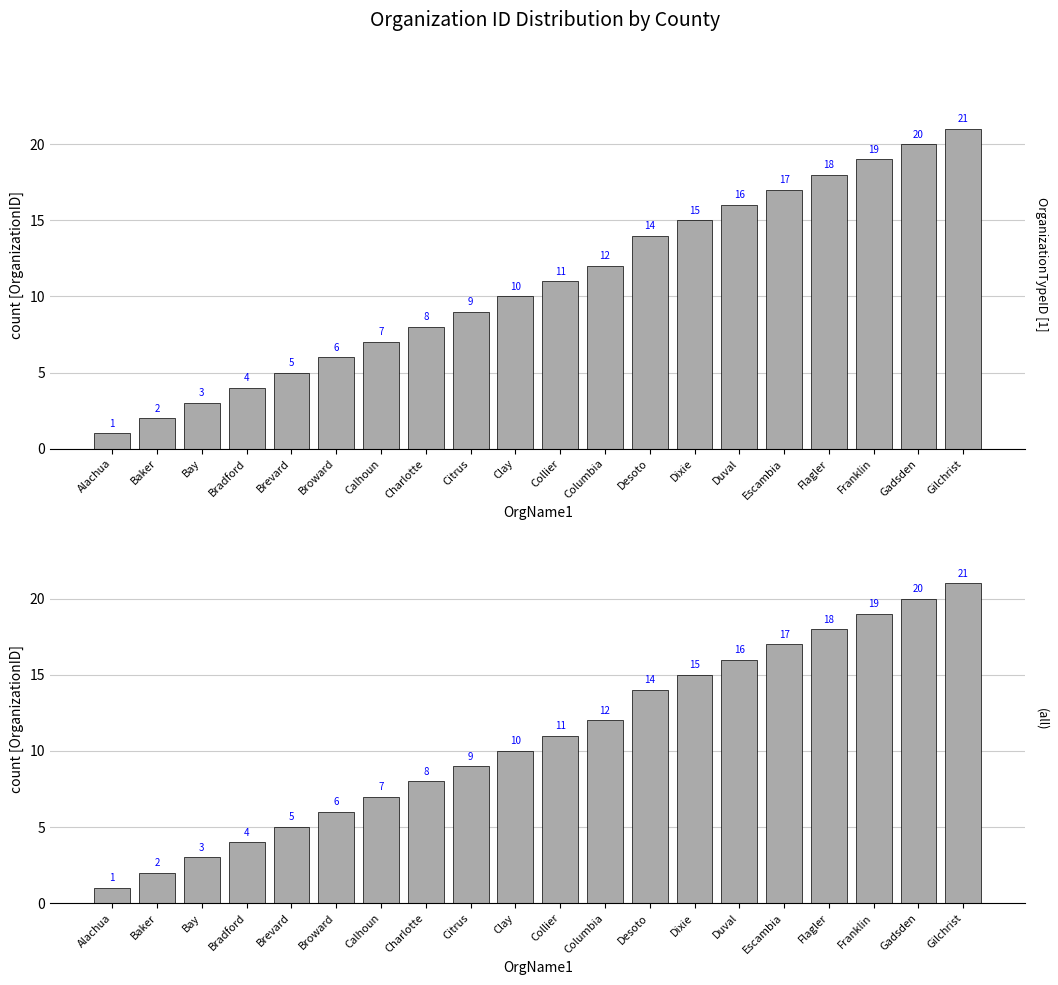

Which label corresponds to the smallest value in the chart?

Alachua